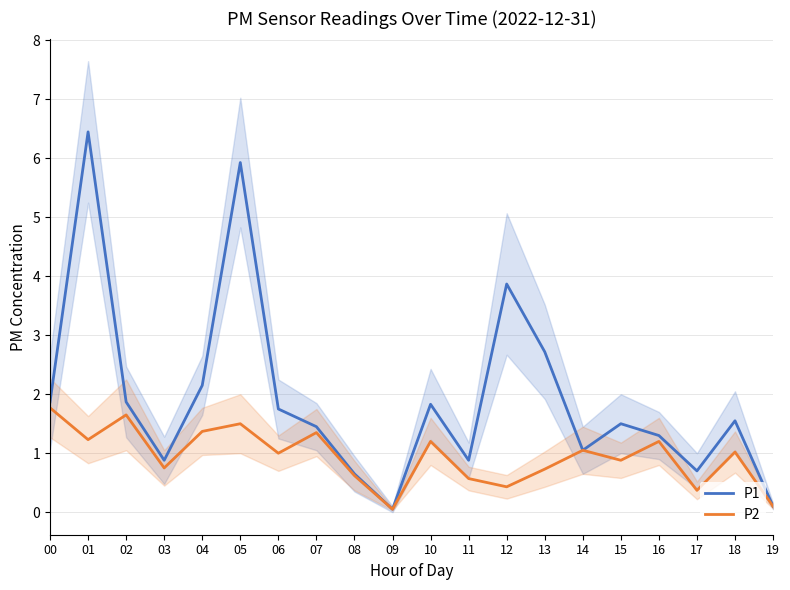

True or false: P1 and P2 cross at least once.

False